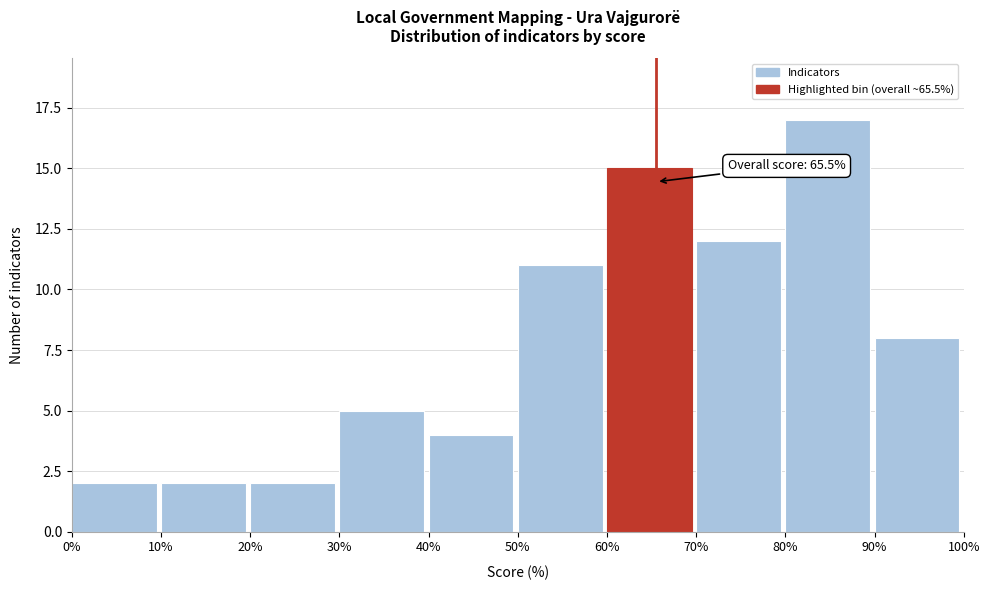

Over which range of the x-axis is the bar tallest?

80% to 90%